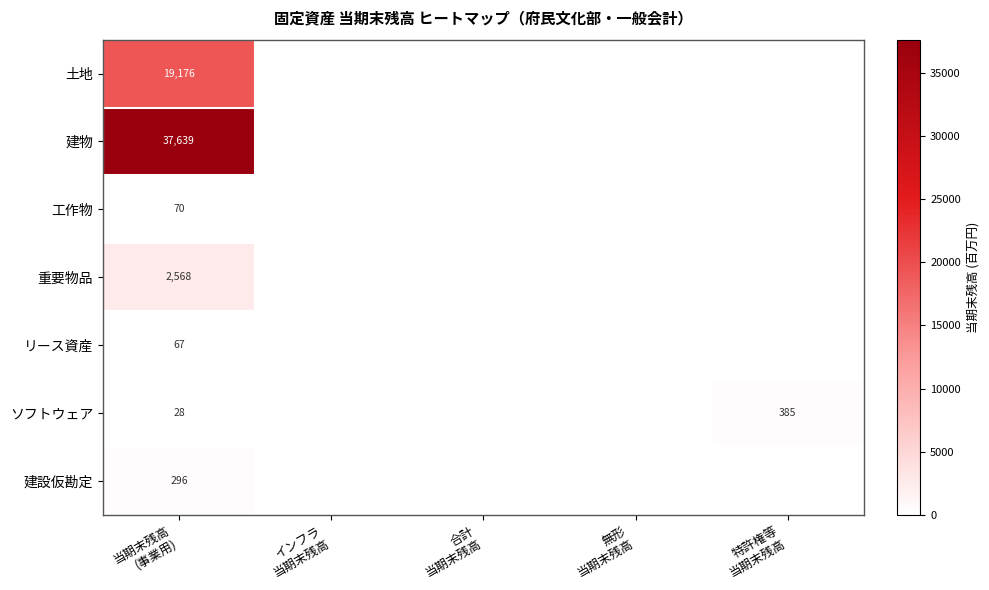

Count the number of categories in the chart.

5